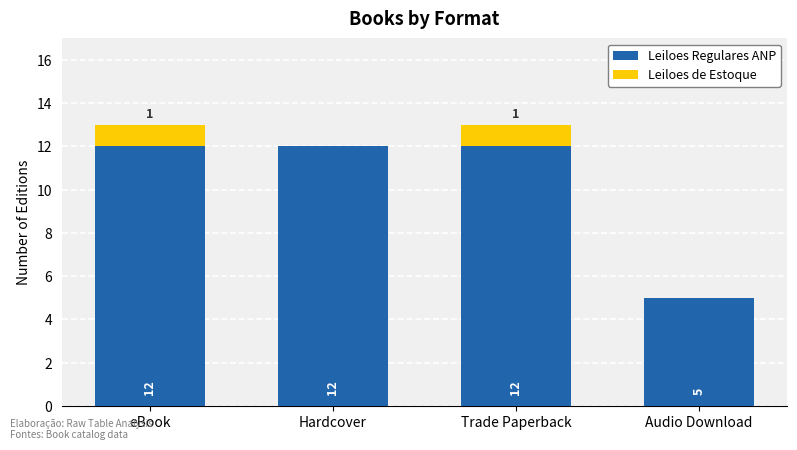

The Leiloes Regulares ANP series shows 19 at eBook. True or false?

False